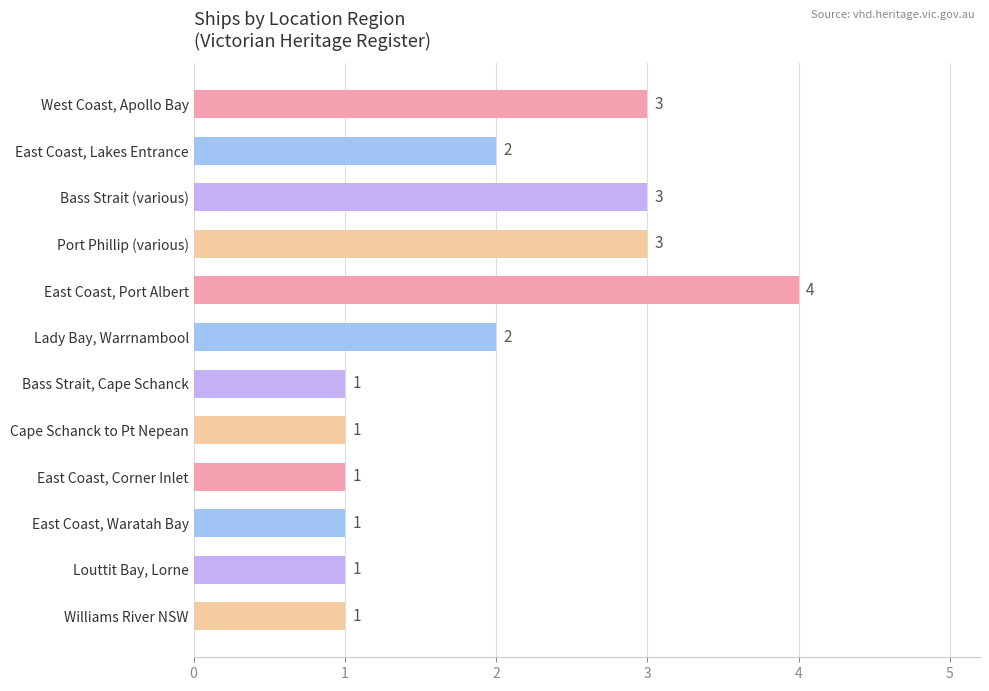

How many series are shown in this chart?

1